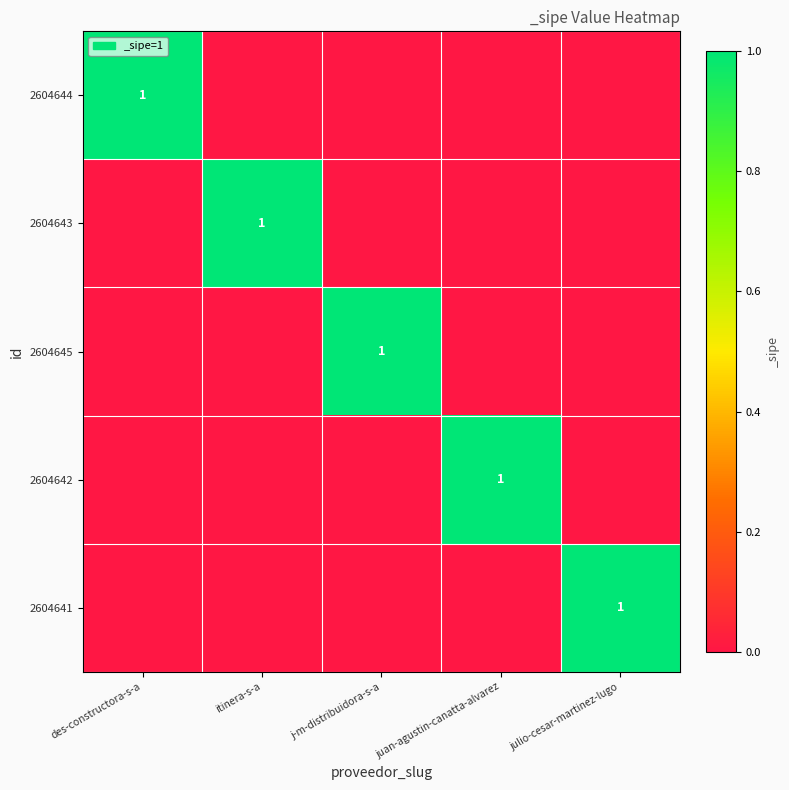

True or false: 2604642 has a value of 1 at juan-agustin-canatta-alvarez.

True